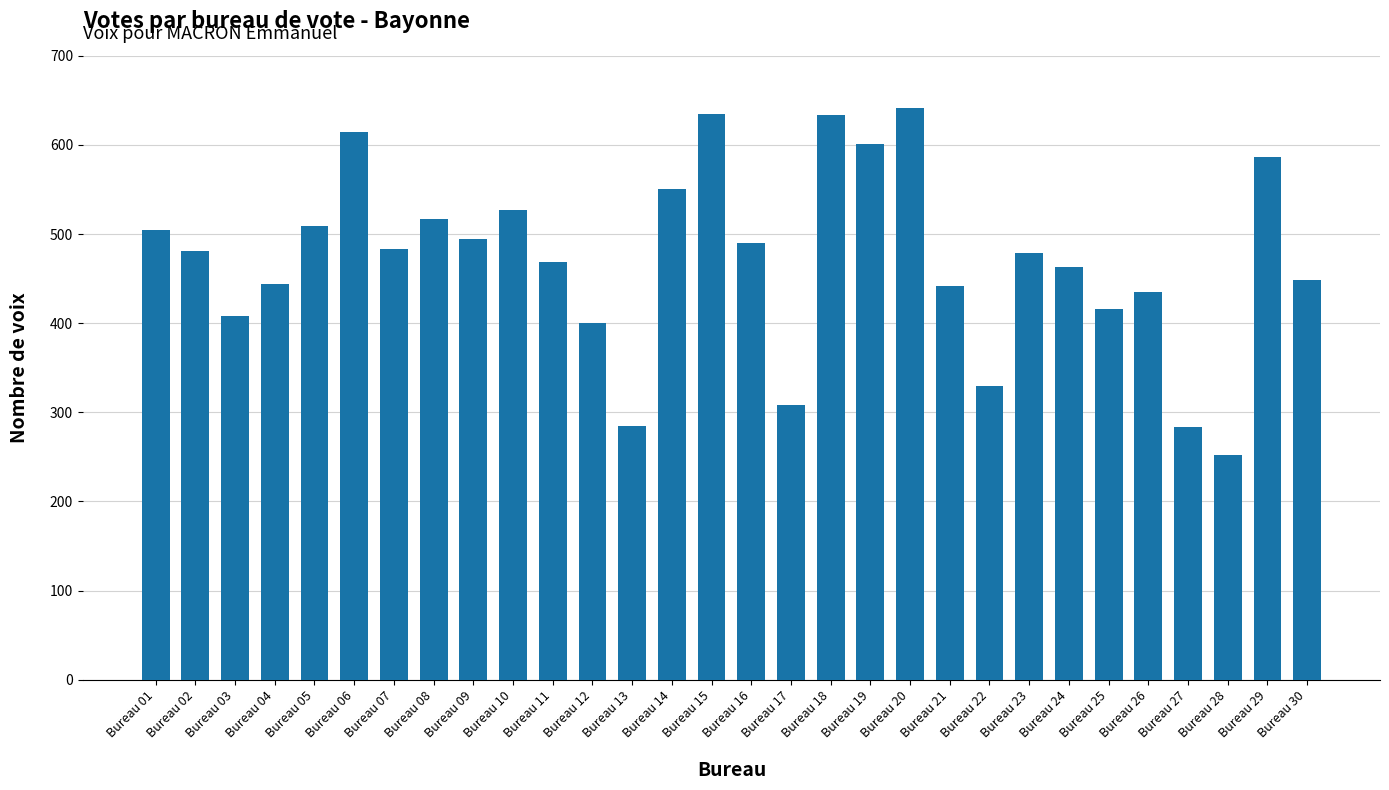

What is the change in value from Bureau 04 to Bureau 08?

+73